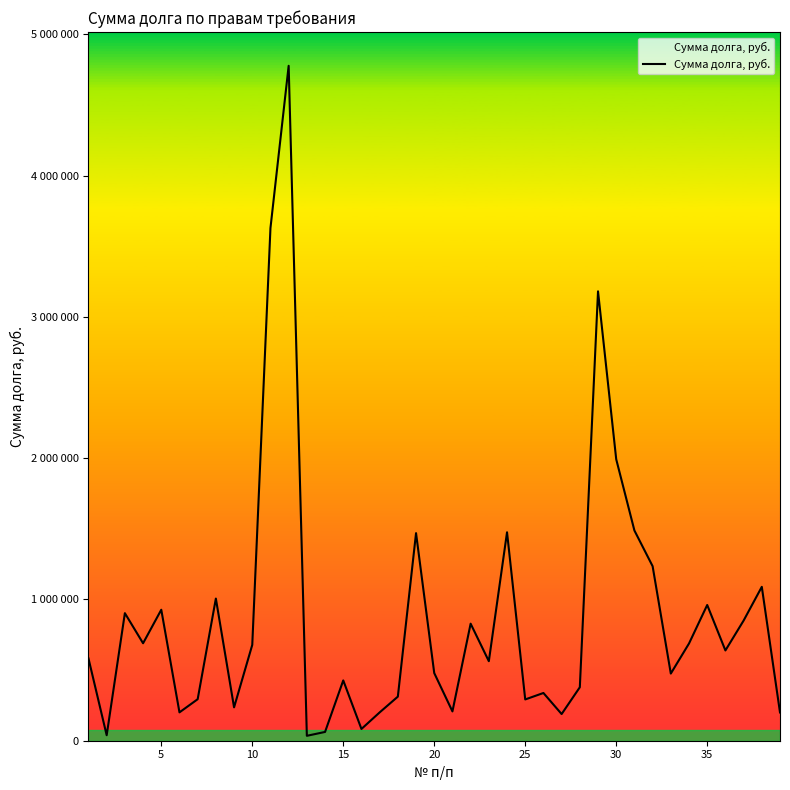

What is the maximum value shown in the chart?

4777089.7